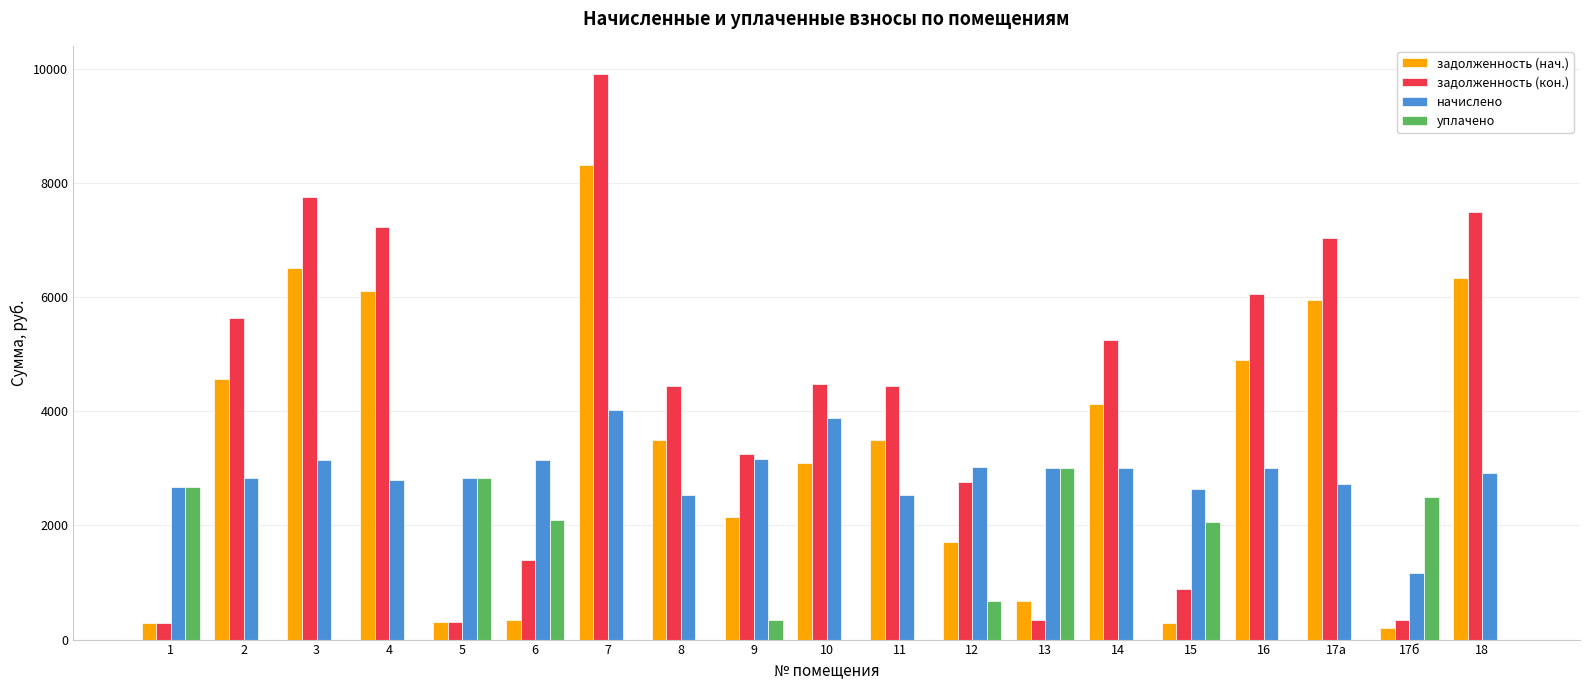

How many groups of bars are there?

19